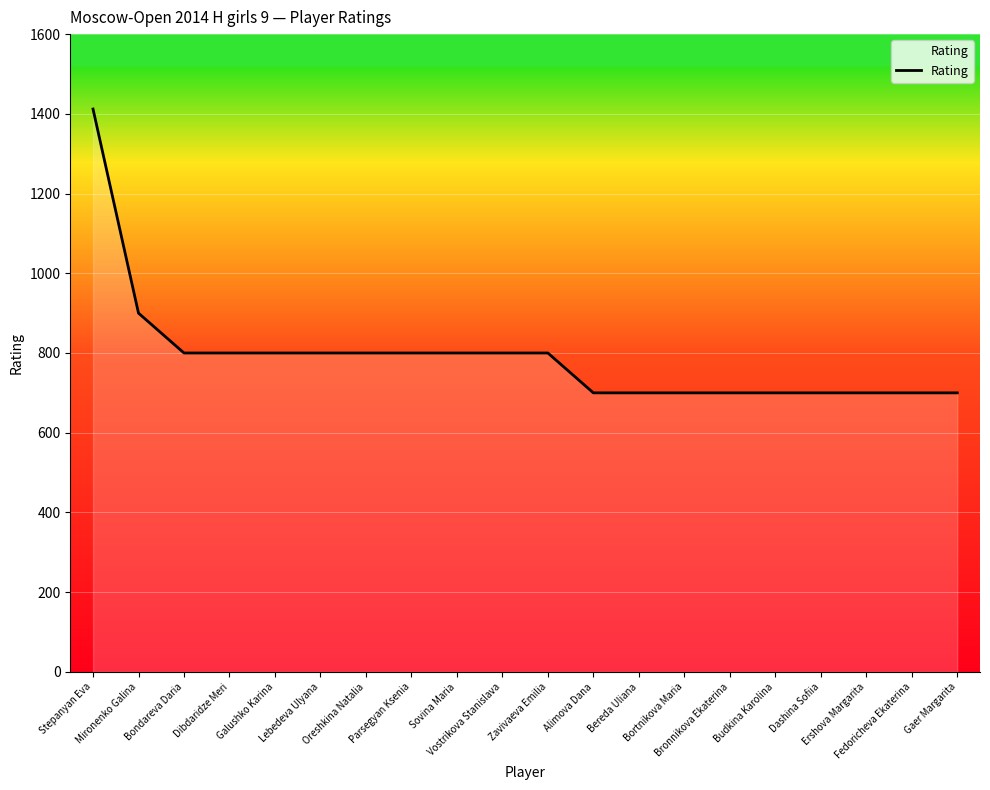

What is the maximum value shown in the chart?

1412